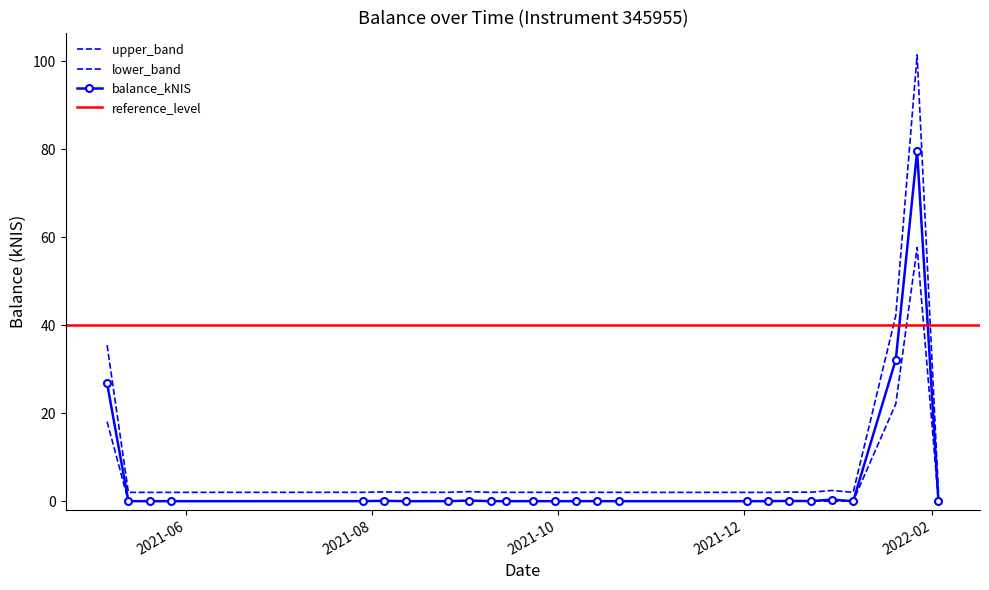

Which label corresponds to the largest value in the chart?

2022-01-27